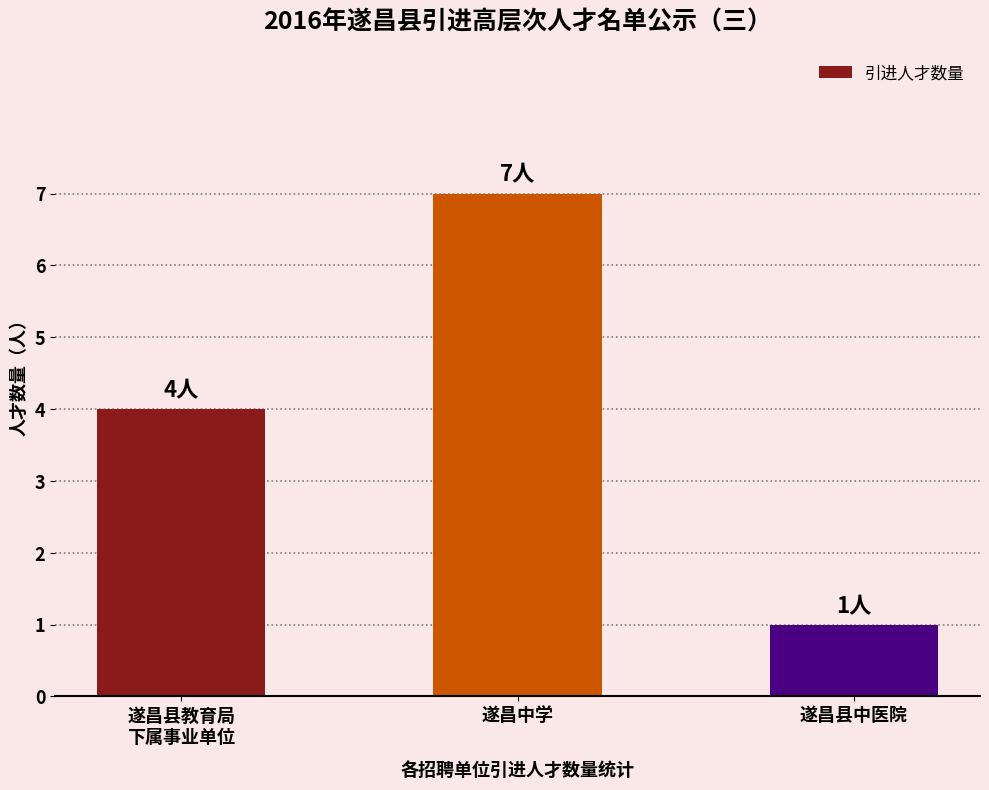

What is the difference between the values at 遂昌县中医院 and 遂昌中学?

6